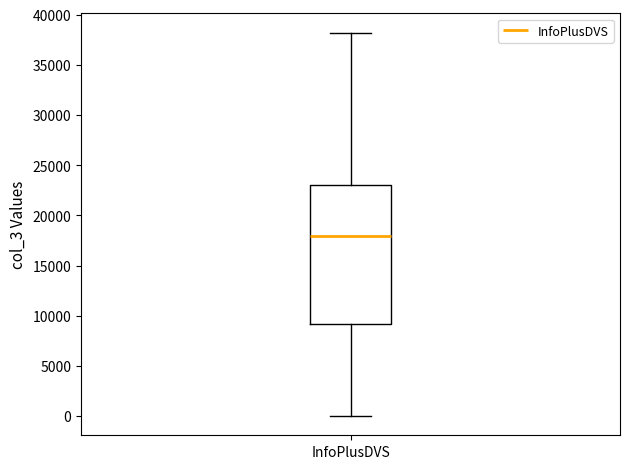

Where does the median line of the box for InfoPlusDVS sit on the y-axis? The values are not printed on the chart, so give them approximately, as read against the axis.

18000